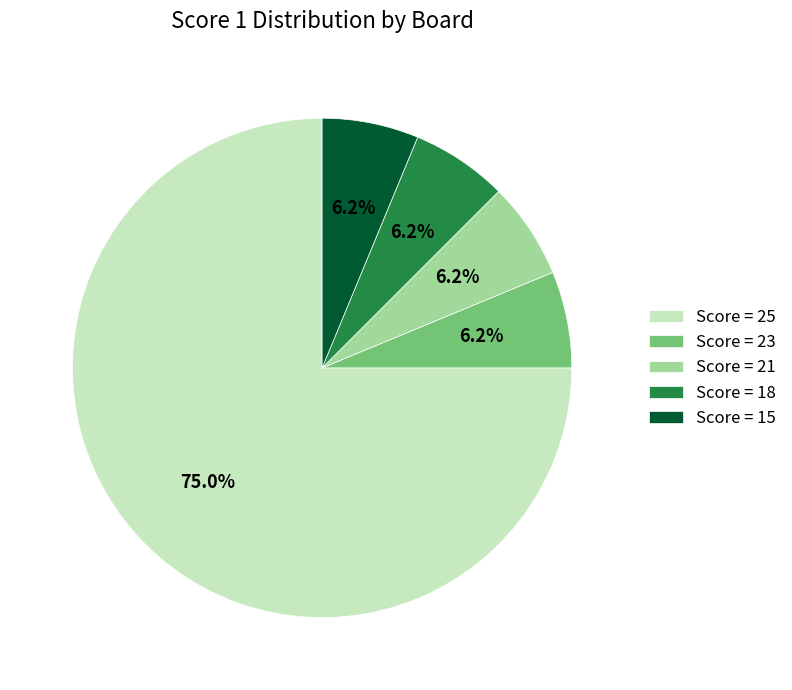

Which slice represents more than half of the pie?

Score = 25